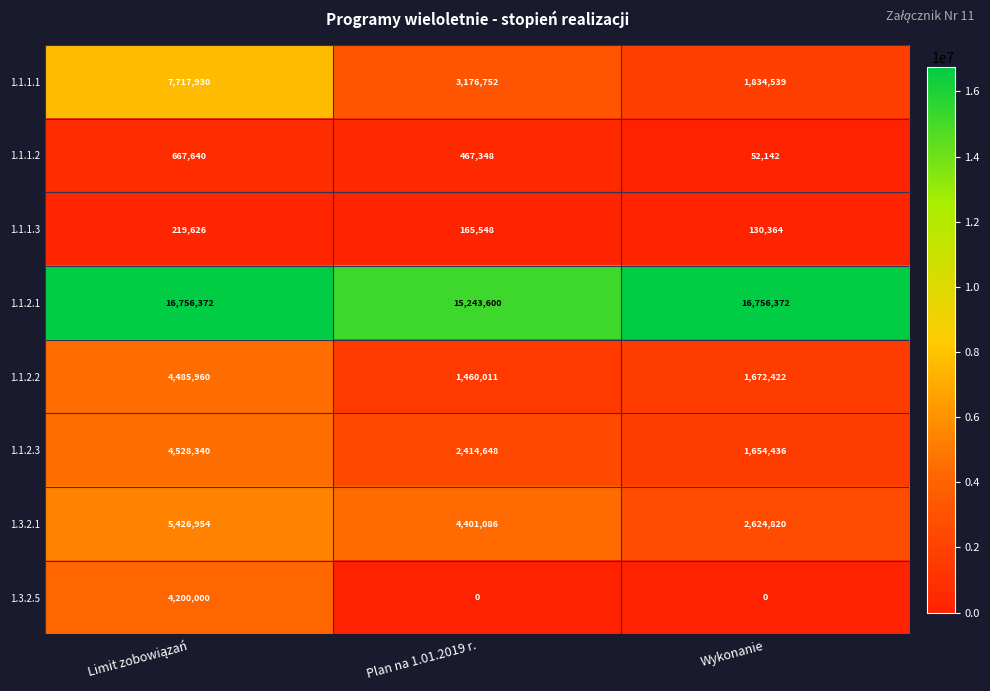

Is the value of 1.1.1.3 at Wykonanie greater than the value of 1.1.2.2 at Wykonanie?

No